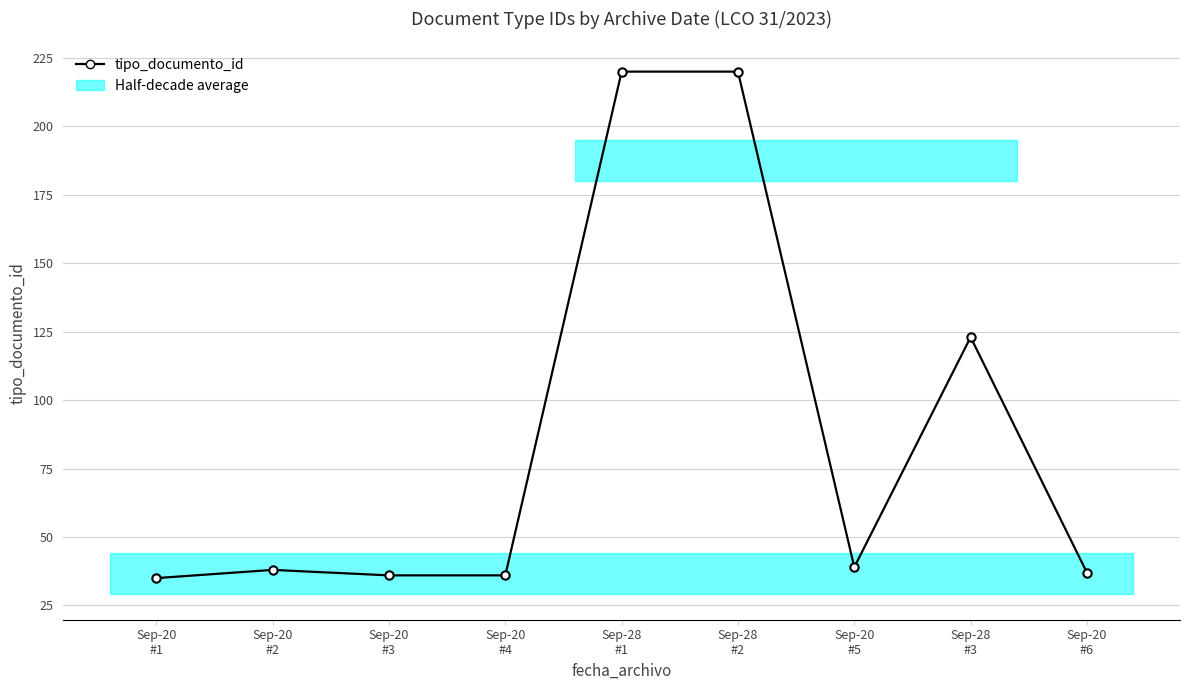

Is this an area chart (filled region under the line)?

No